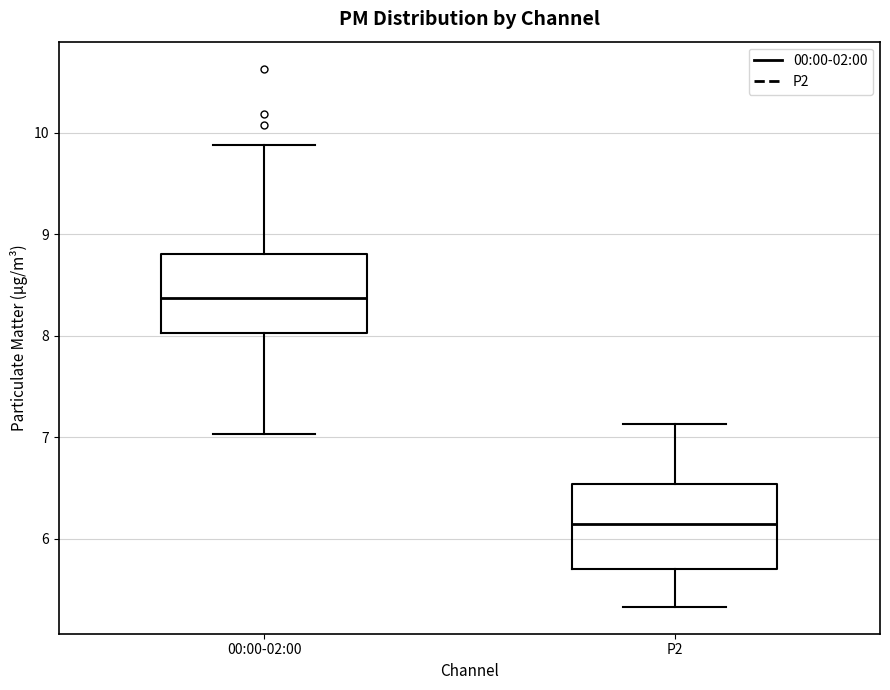

Where is the upper edge of the box for 00:00-02:00 on the y-axis? The values are not printed on the chart, so give them approximately, as read against the axis.

8.8